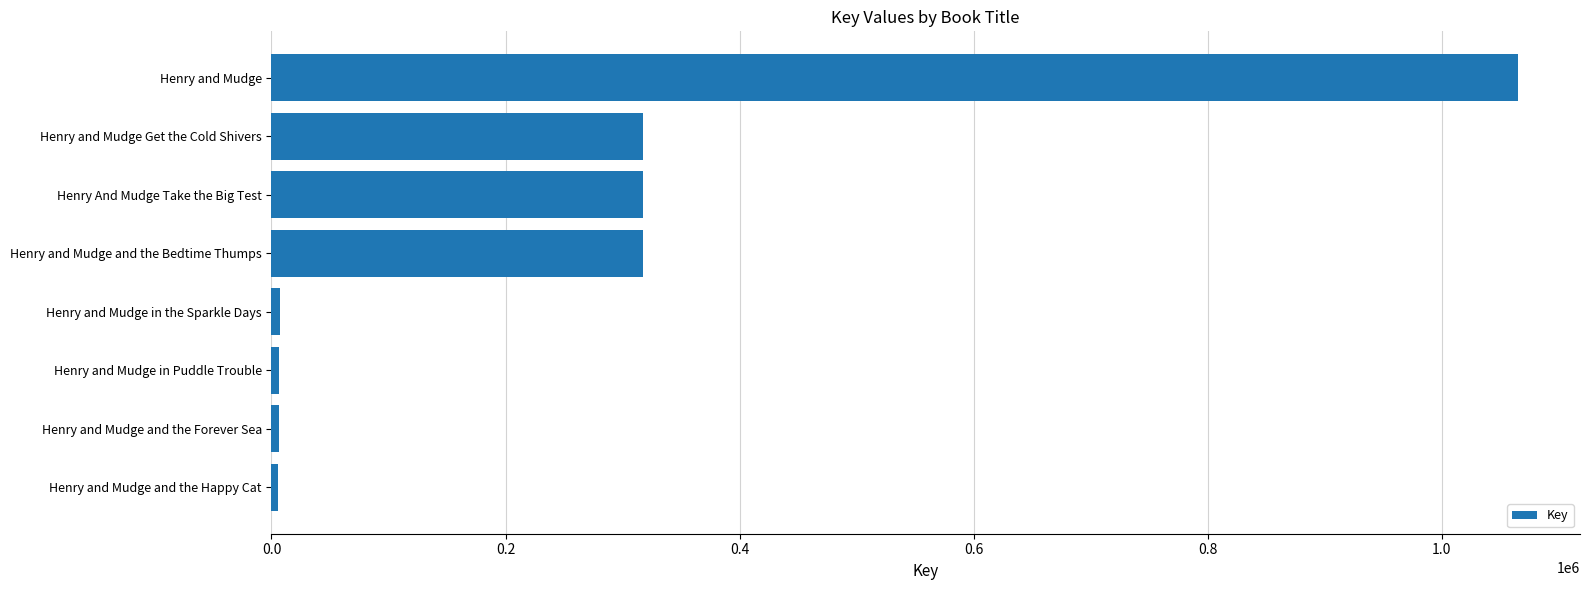

What is the average value?

255491